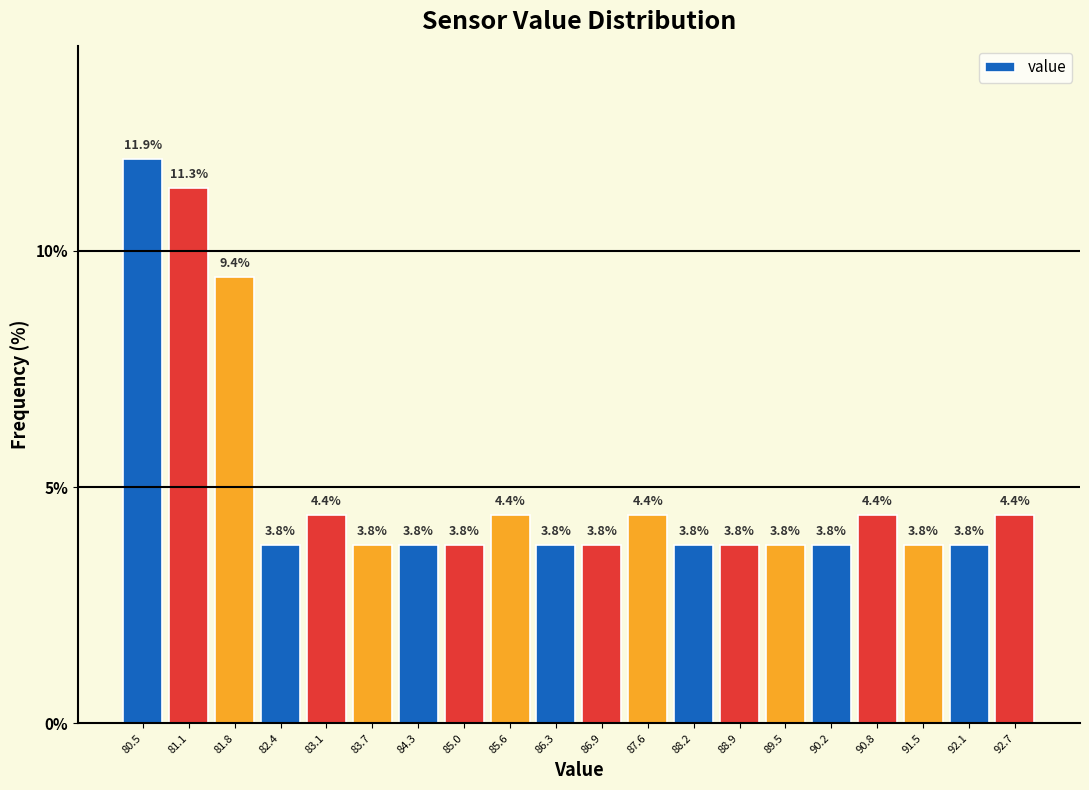

Over which range of the x-axis is the bar tallest?

80.2 to 80.8